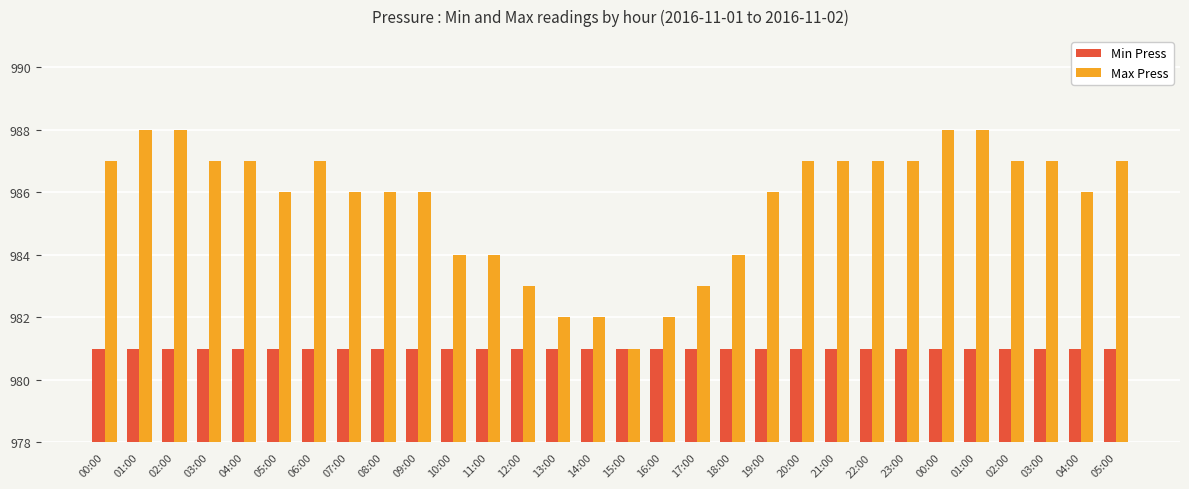

Is it true that Min Press equals 1352 at 05:00?

False